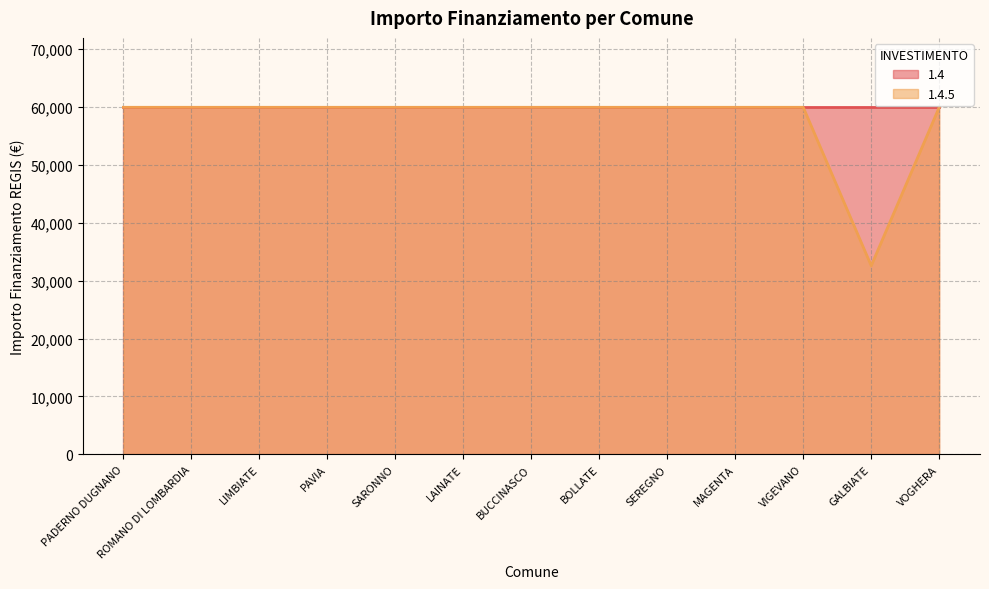

What is the greatest value displayed?

59966